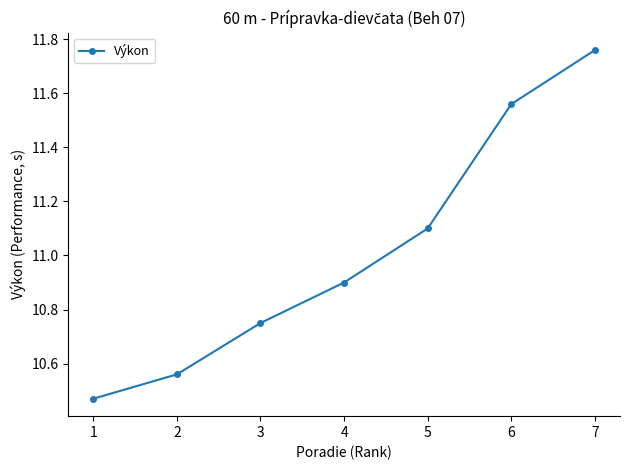

What is the ratio of the value at 5 to the value at 6?

1.0